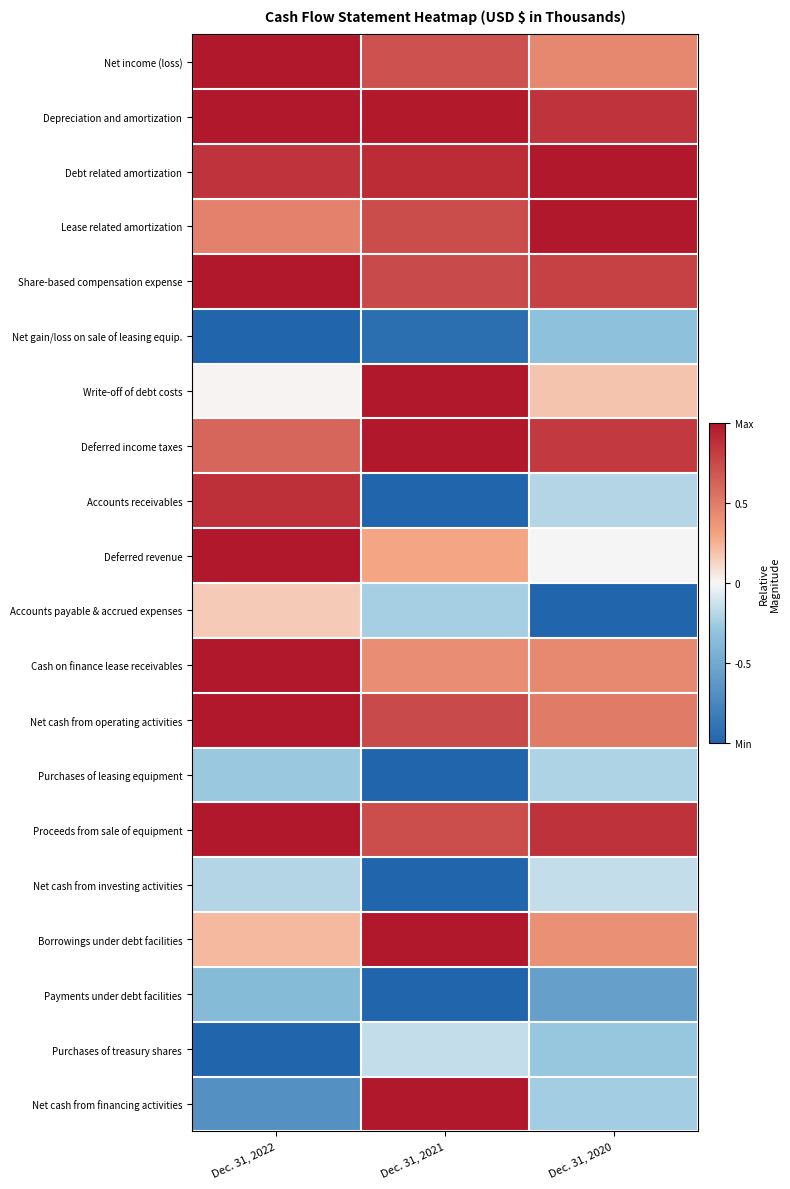

At which category is the sum across all series the highest?

Dec. 31, 2022